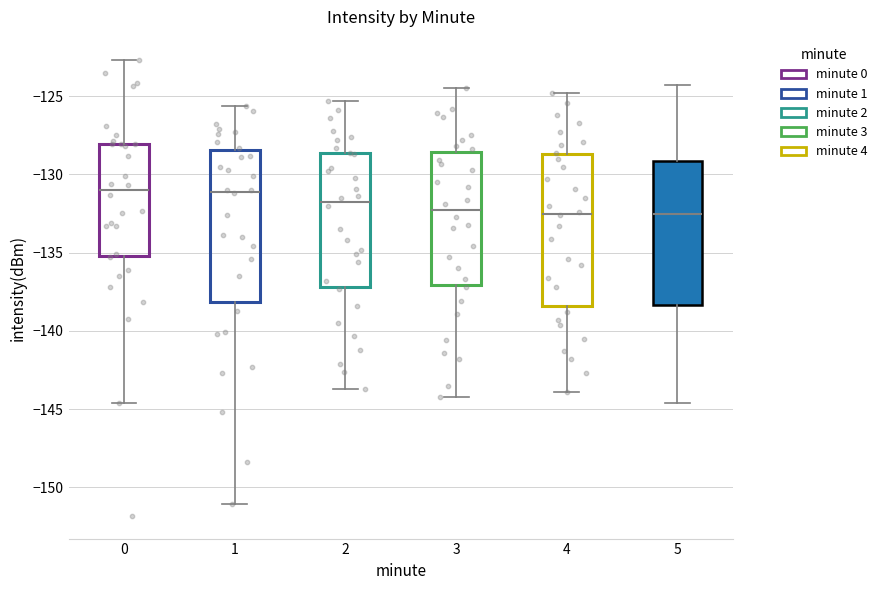

Reading left to right, read every box against the y-axis: the position of its median line, the range the box covers, and the ends of its whiskers. The values are not printed on the chart, so give them approximately, as read against the axis.

0: median -131.0, box -135.0 to -128.0, whiskers -144.5 to -122.5
1: median -131.0, box -138.0 to -128.5, whiskers -151.0 to -125.5
2: median -131.5, box -137.0 to -128.5, whiskers -143.5 to -125.5
3: median -132.5, box -137.0 to -128.5, whiskers -144.0 to -124.5
4: median -132.5, box -138.5 to -128.5, whiskers -144.0 to -125.0
5: median -132.5, box -138.5 to -129.0, whiskers -144.5 to -124.5